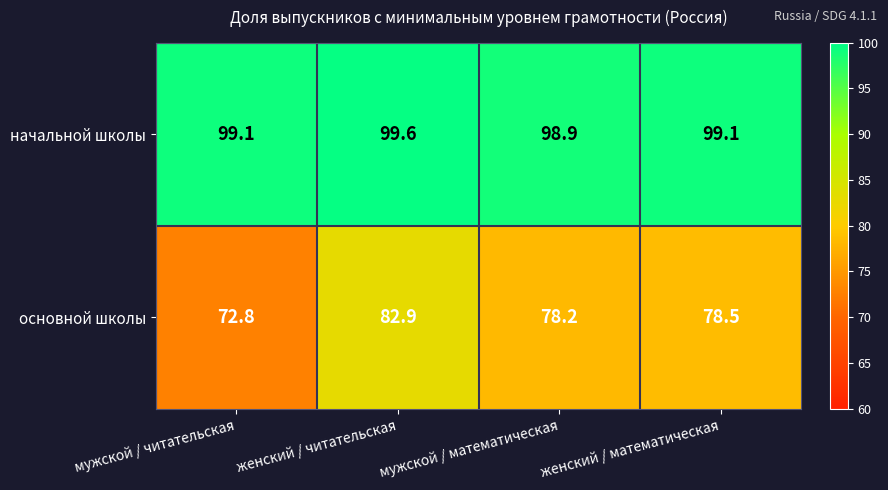

Rank the series at женский / читательская from highest to lowest value.

начальной школы, основной школы